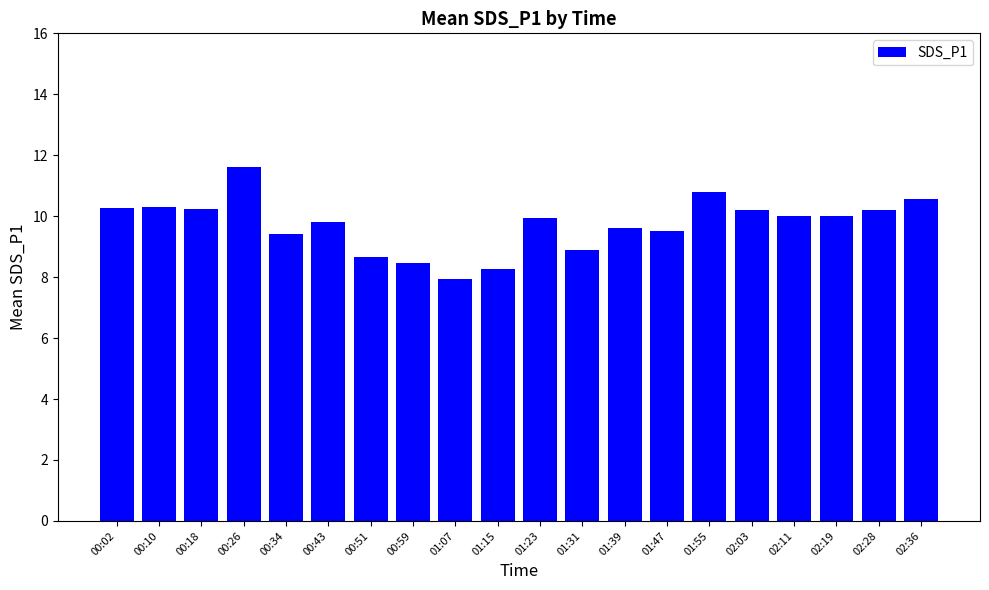

Count the number of categories in the chart.

20